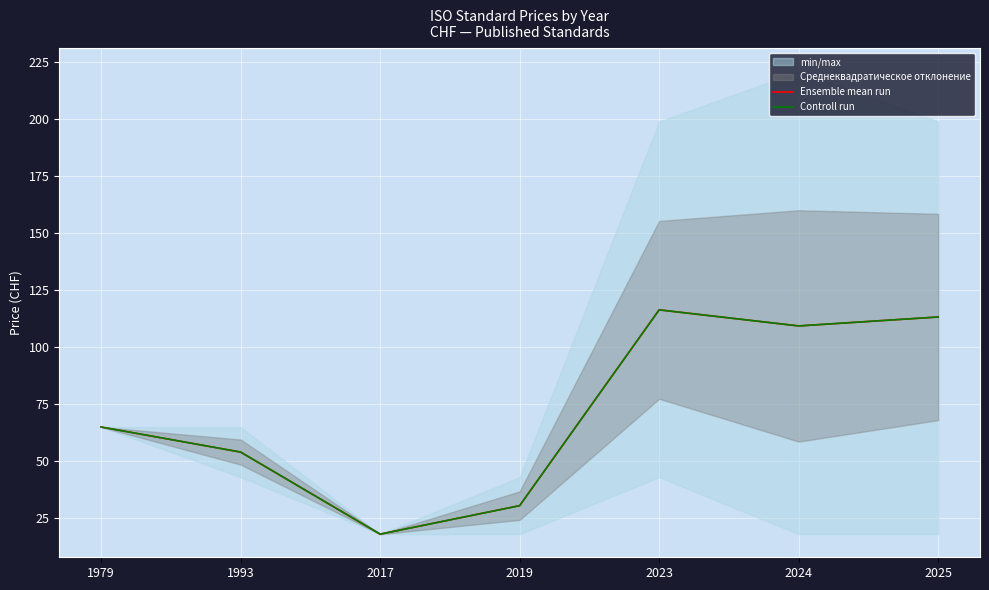

List the series in order of their peak value, lowest first.

Ensemble mean run, Controll run